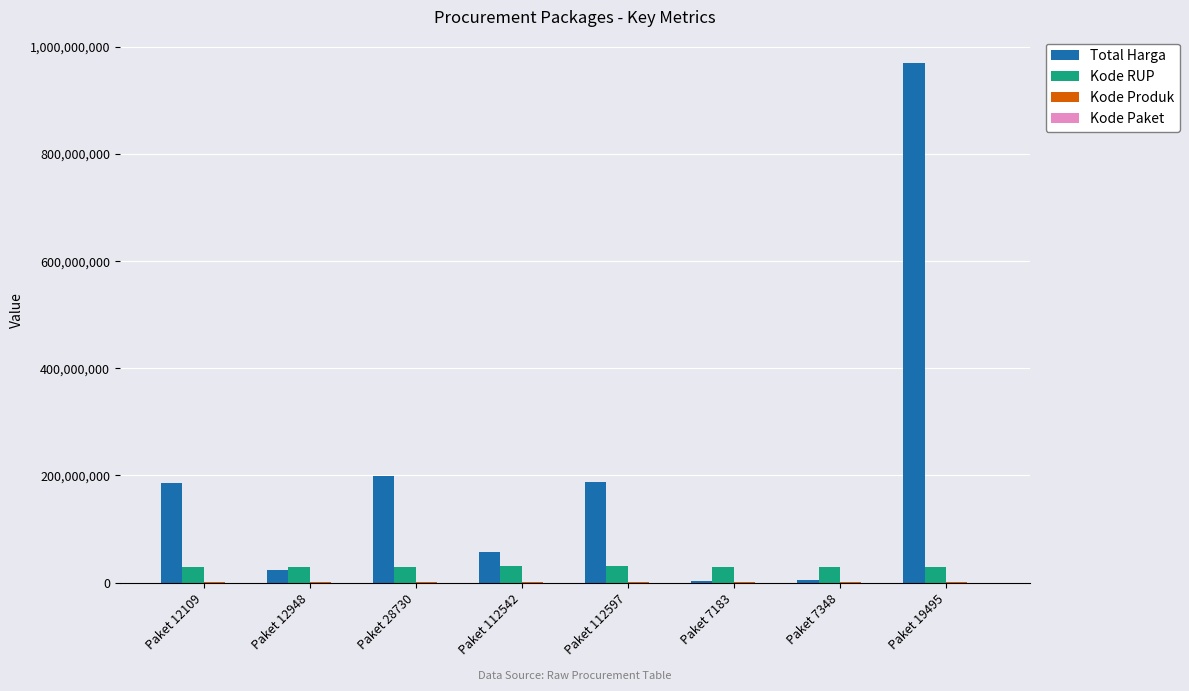

What is the highest value of the Kode RUP series?

30658342